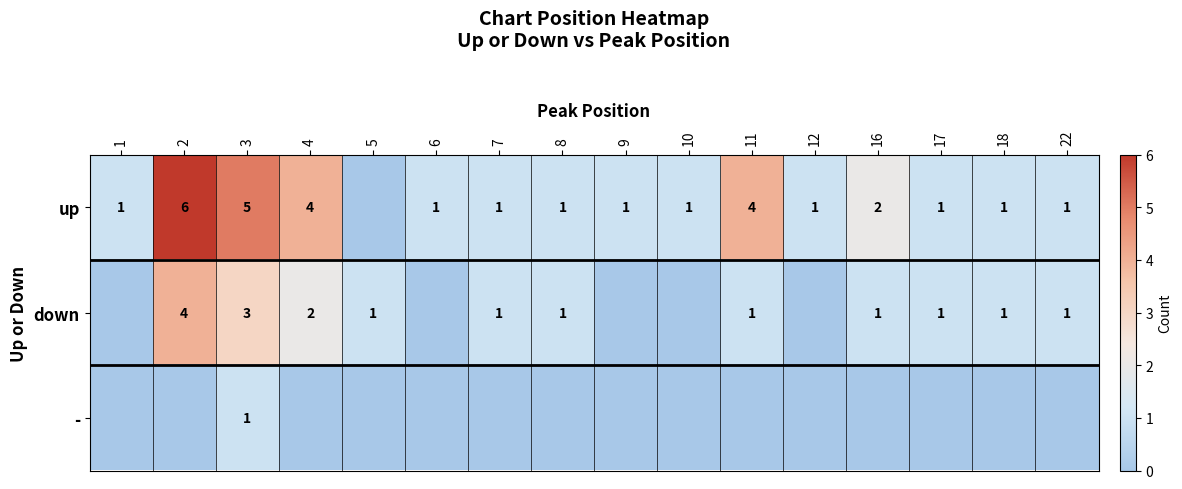

What is the sum of the up values at 12 and 16?

3